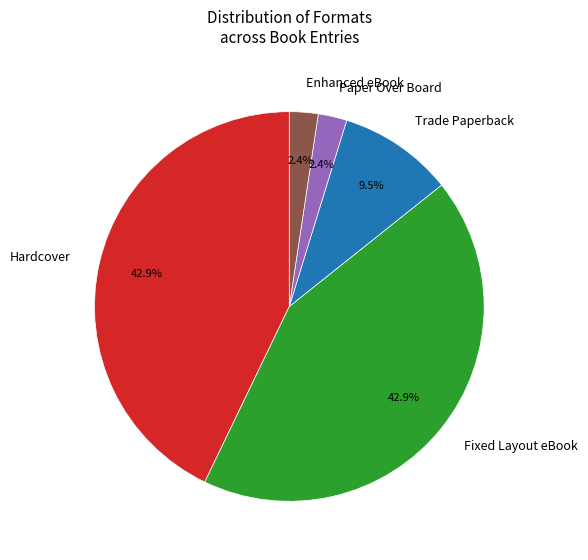

What portion of the pie excludes Enhanced eBook?

97.6%